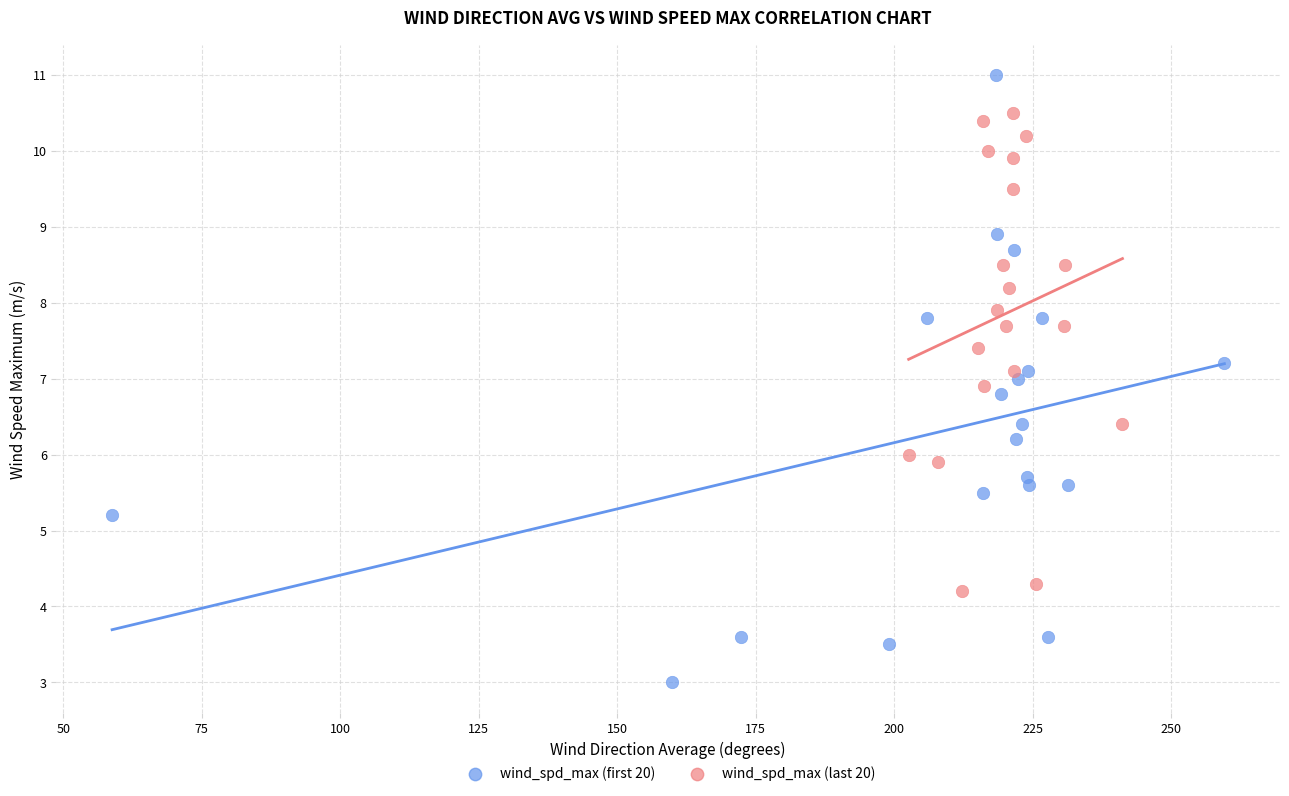

What are all the series names shown in the legend?

wind_spd_max (first 20), wind_spd_max (last 20)